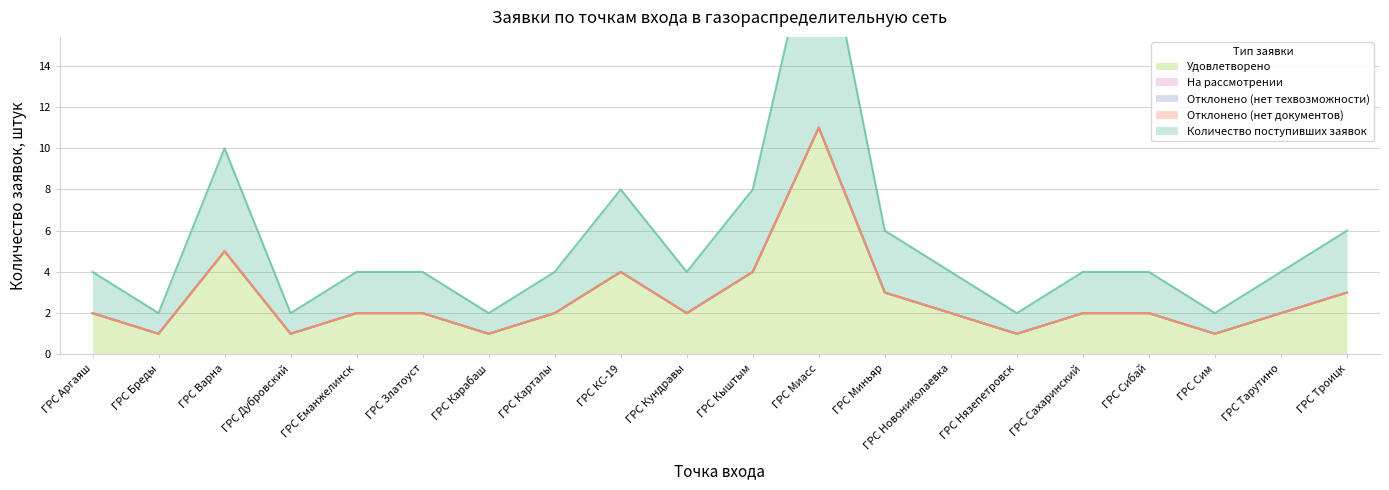

Which series has the largest total across all categories?

Количество поступивших заявок